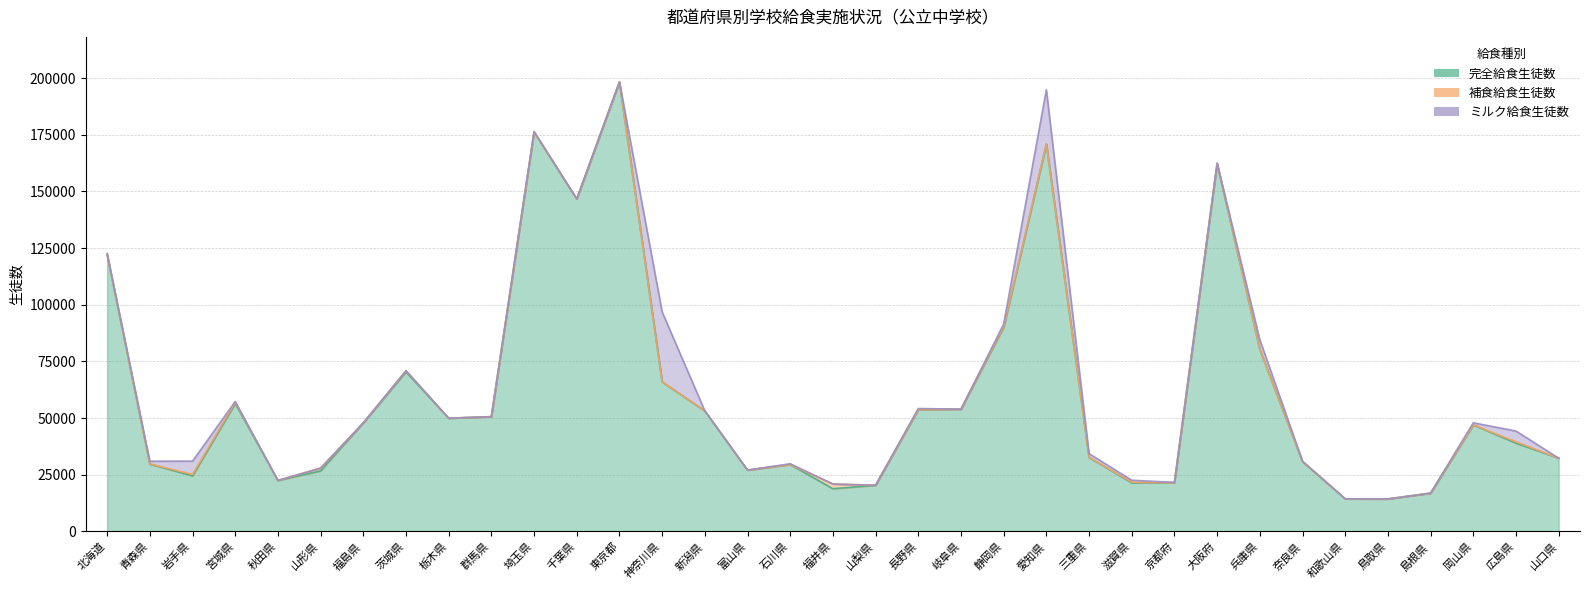

Reading left to right, transcribe all the data shown in this chart.

完全給食生徒数: 121995	29684	24464	56384	22442	26663	47853	70341	49919	50599	176230	146692	198326	65960	53126	27007	29470	18800	20339	53725	53894	90088	170932	32626	21378	21464	162219	80232	30752	14334	14282	16847	46966	38919	32292
補食給食生徒数: 339	60	662	586	0	1233	0	542	0	0	0	0	0	0	0	0	0	2073	0	0	0	312	0	0	278	0	287	36	0	0	0	0	0	595	0
ミルク給食生徒数: 251	1199	5852	302	0	0	0	0	0	0	221	0	63	30867	12	0	348	0	0	470	0	1061	23905	1639	885	114	0	4268	199	0	0	0	932	4732	0